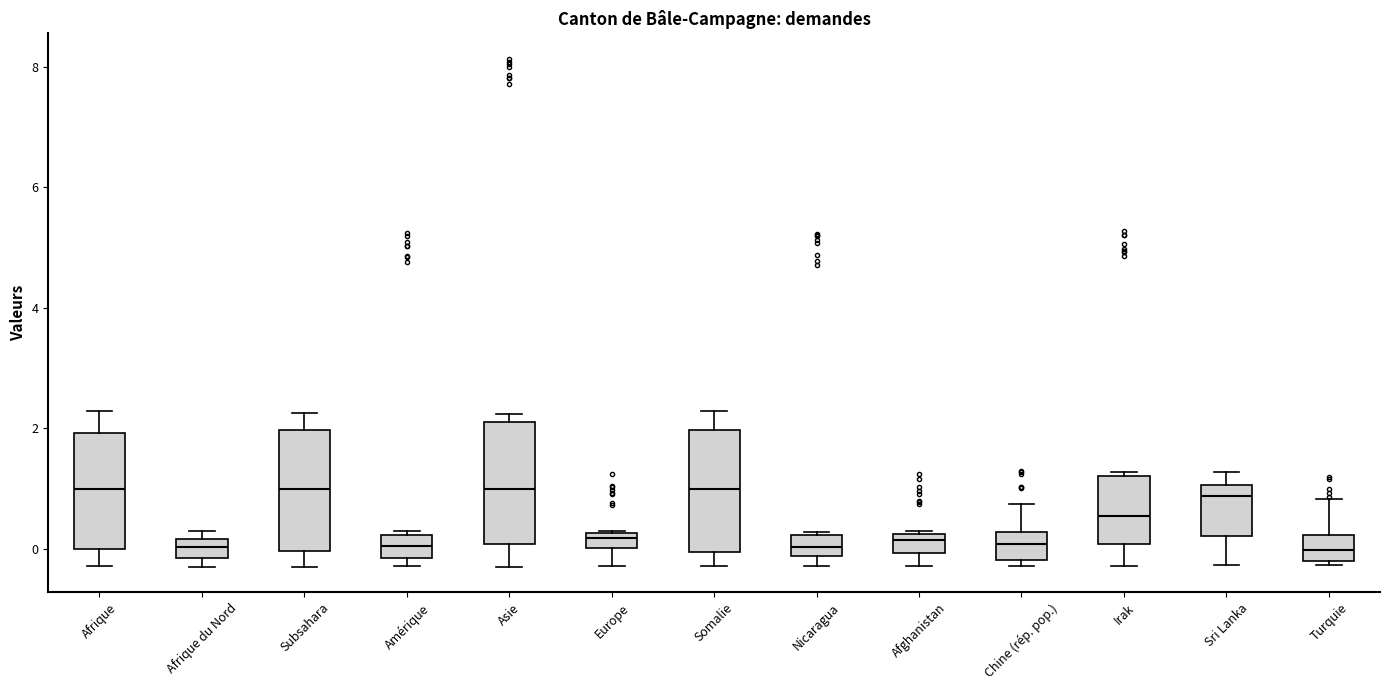

Where is the lower edge of the box for Europe on the y-axis? The values are not printed on the chart, so give them approximately, as read against the axis.

0.0